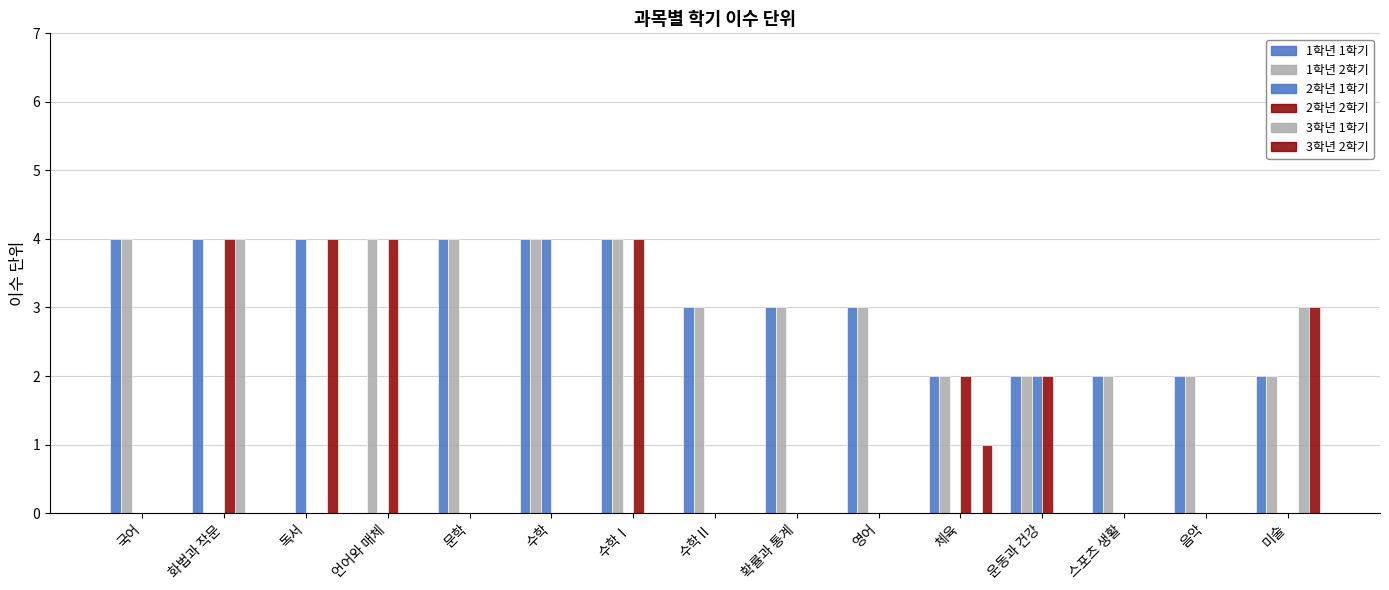

Are the bars horizontal?

No